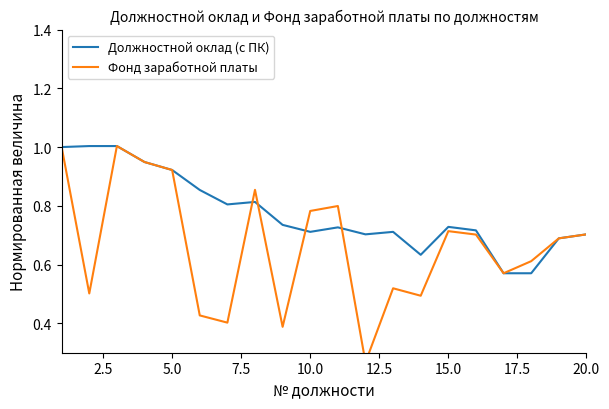

What is the highest value of the Должностной оклад (с ПК) series?

1.0